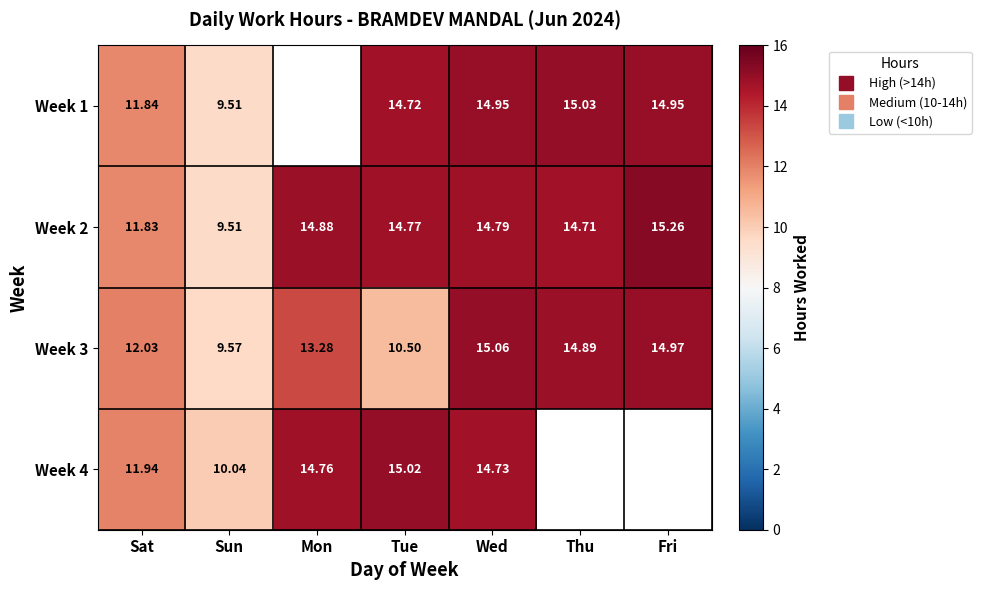

Where does the Week 1 series first go above 11?

Sat